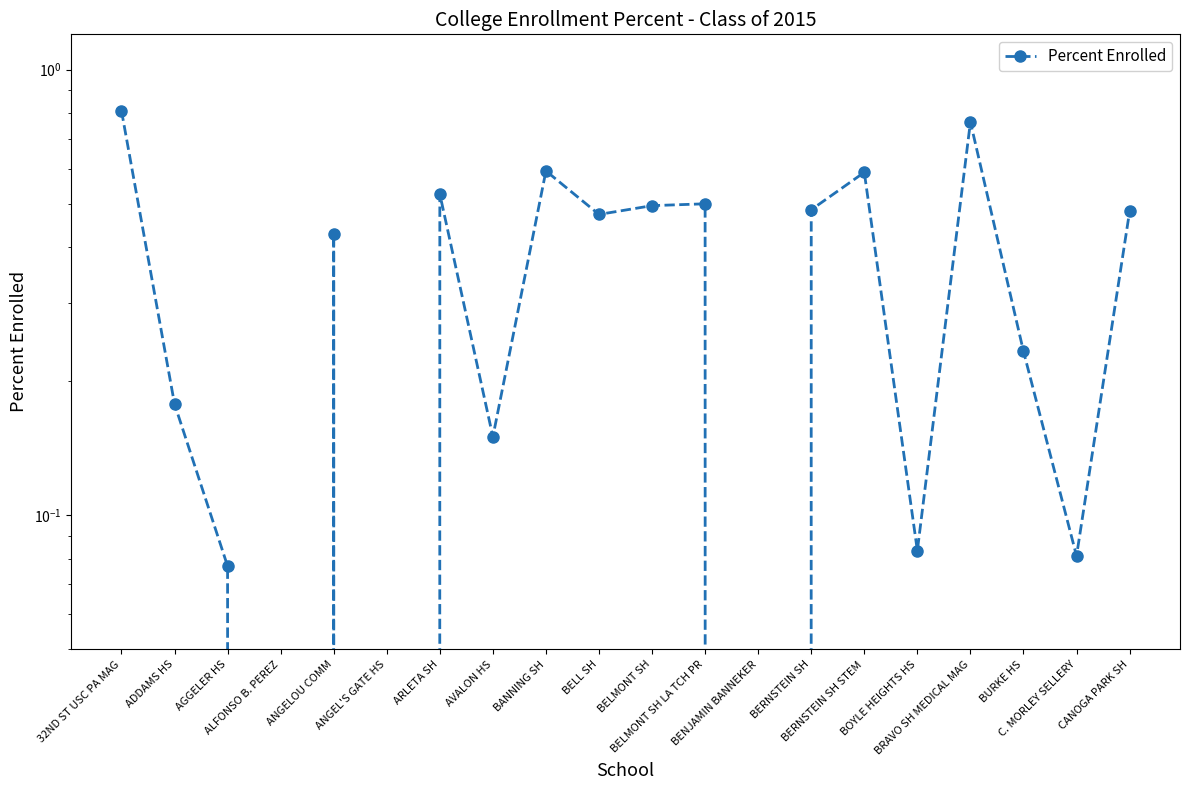

How many points are higher than both their immediate neighbors (excluding endpoints)?

6